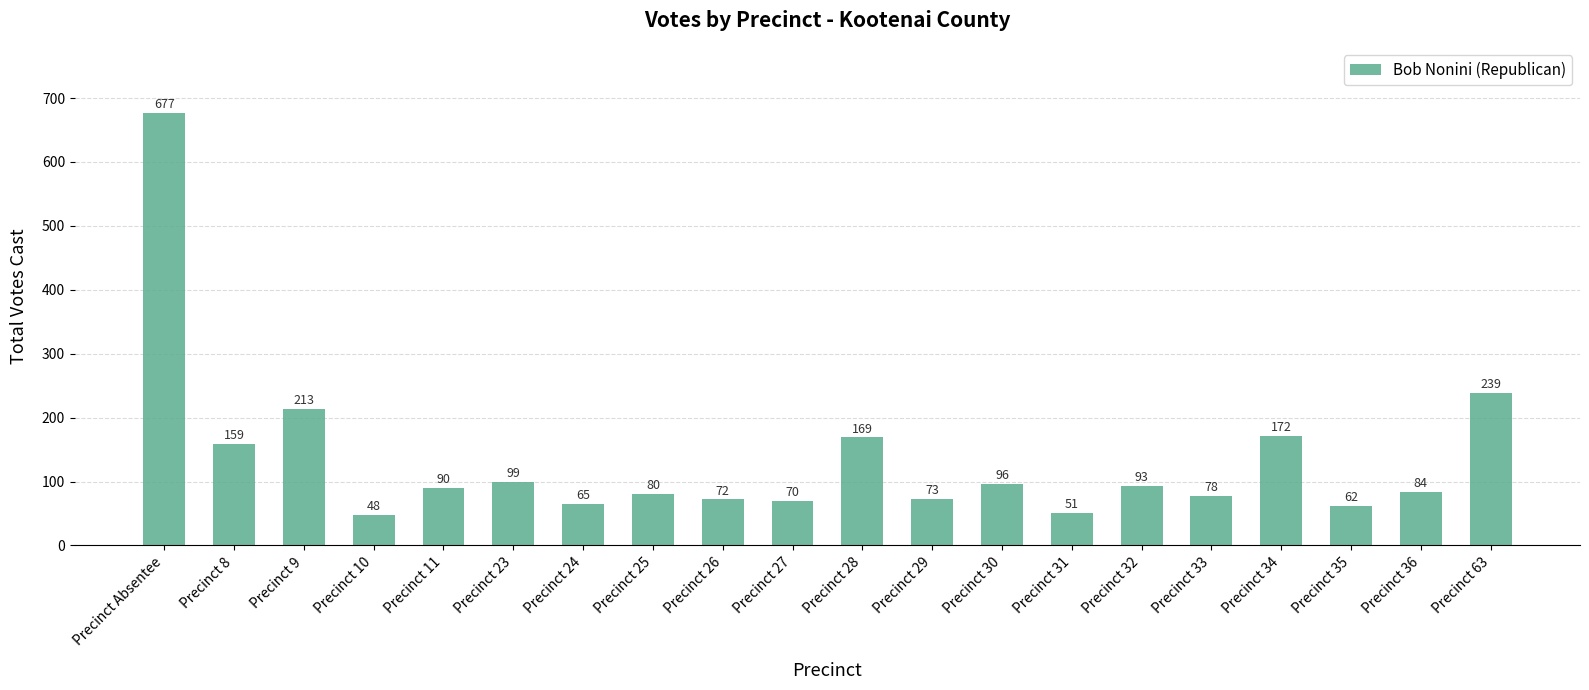

What is the smallest value displayed?

48